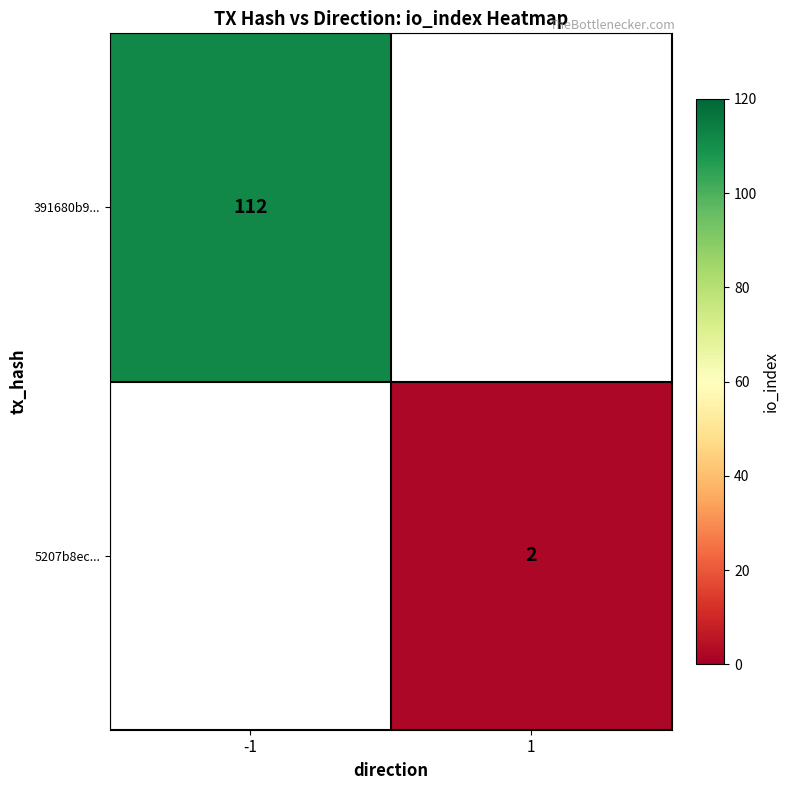

True or false: 391680b9... has a value of 166 at -1.

False